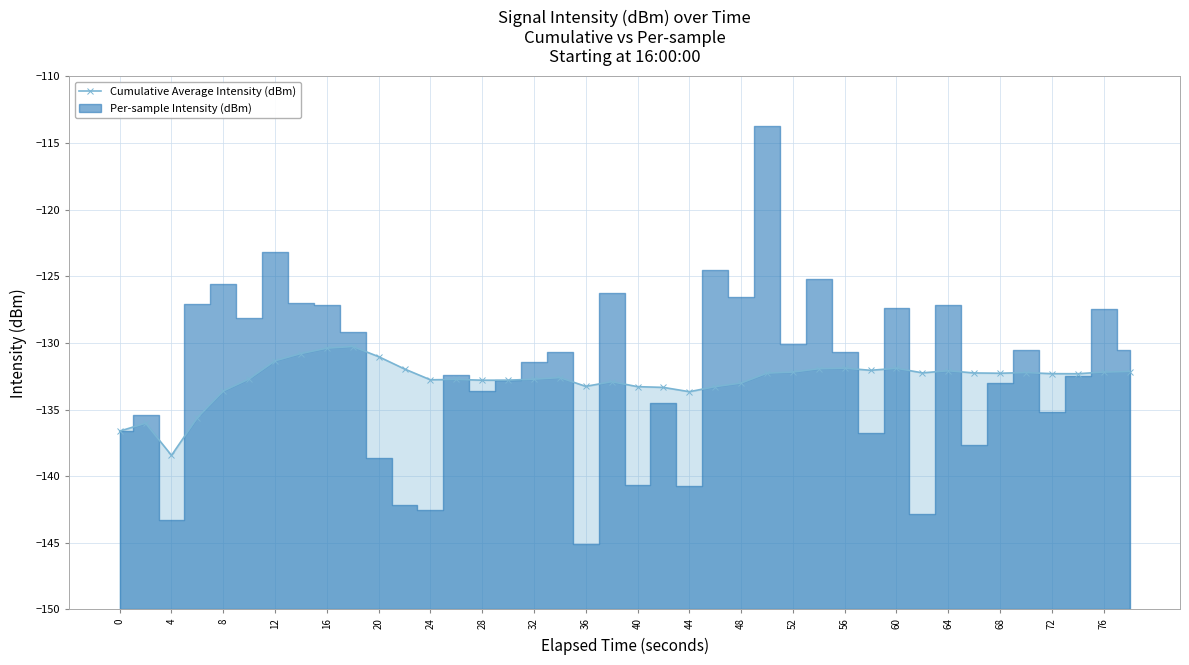

Which has a higher value, 40 or 28?

28